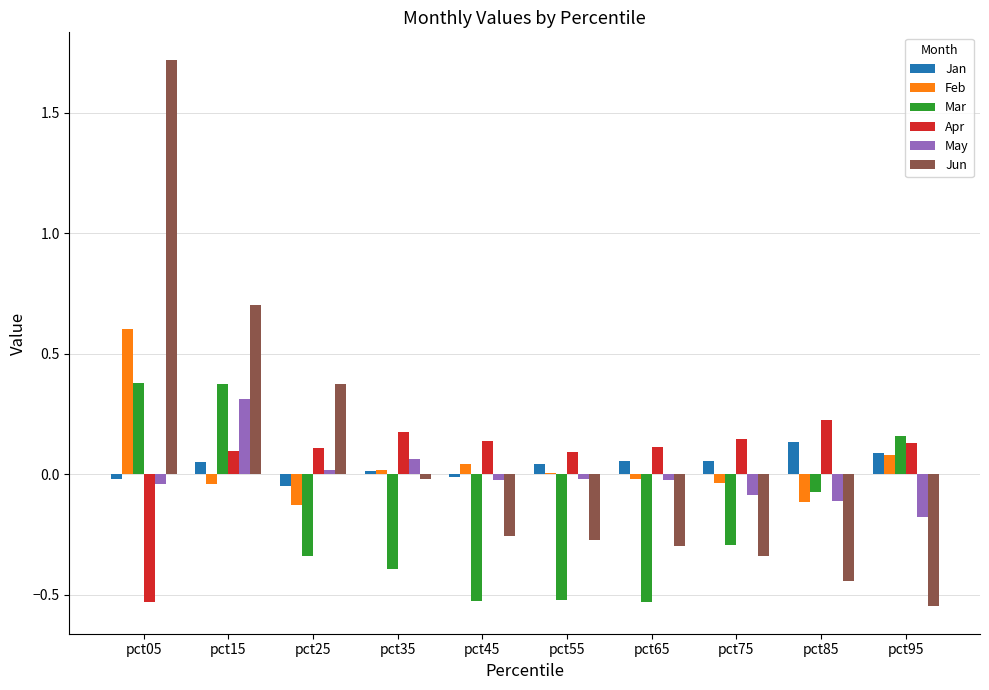

What are all the series names shown in the legend?

Jan, Feb, Mar, Apr, May, Jun